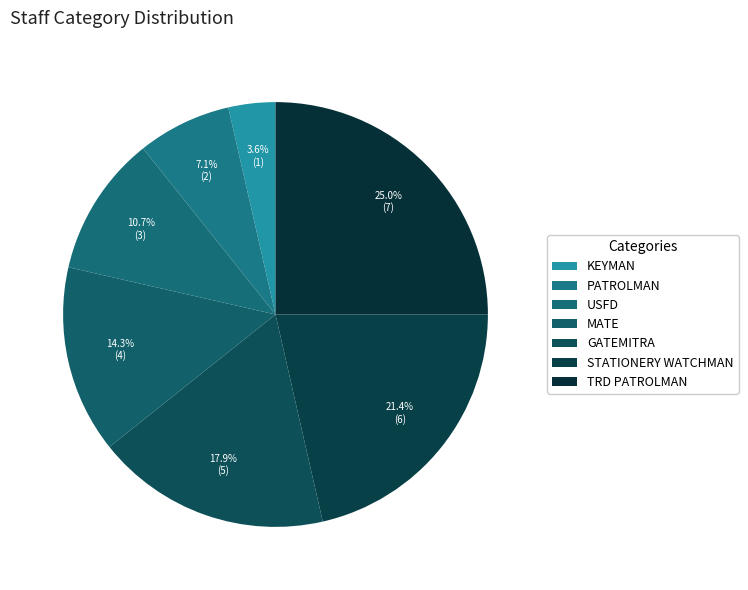

Combined, do PATROLMAN and USFD account for over 50%?

No